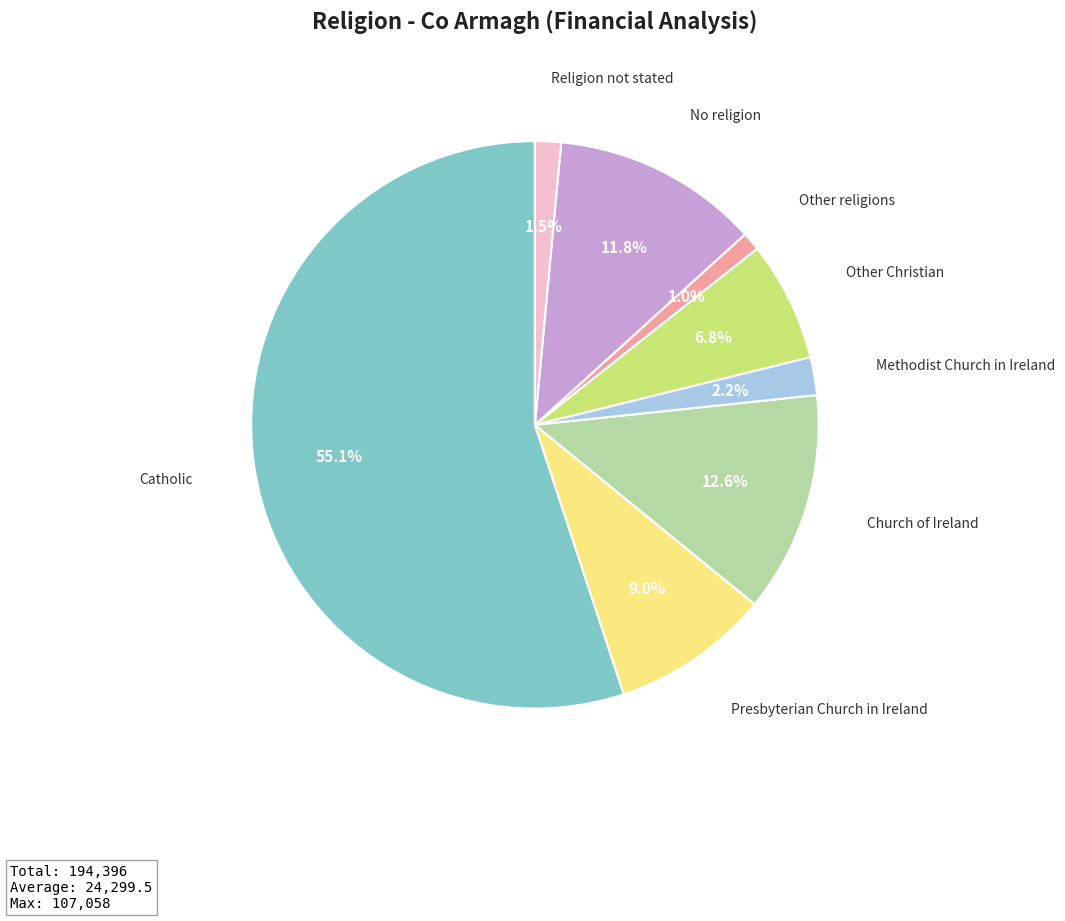

Which category has the biggest portion of the pie?

Catholic